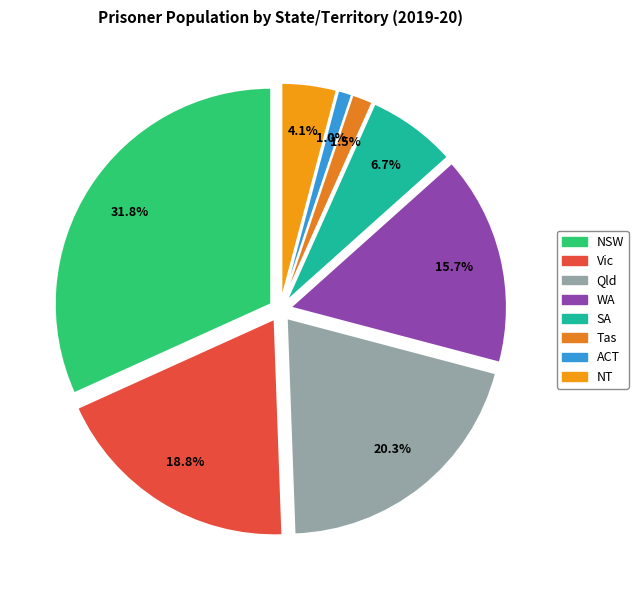

What percentage is the WA slice, to the nearest percent?

16%